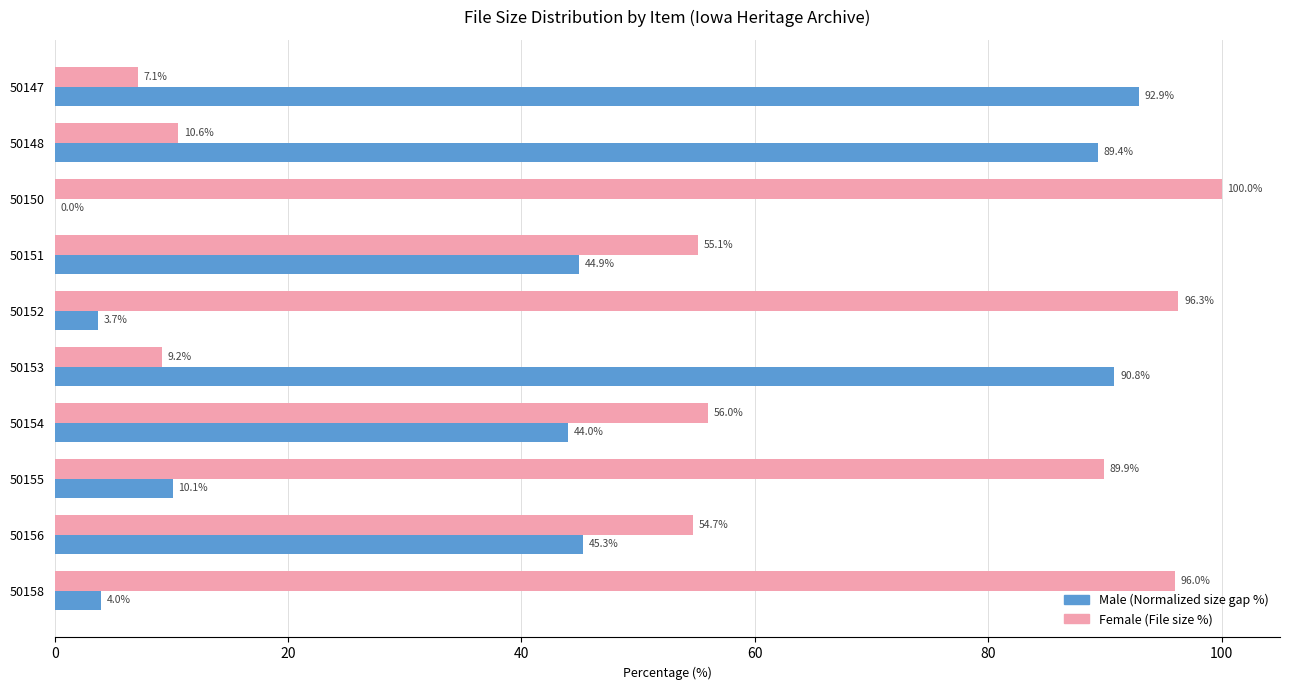

The Female (File size %) series shows 171.1 at 50158. True or false?

False